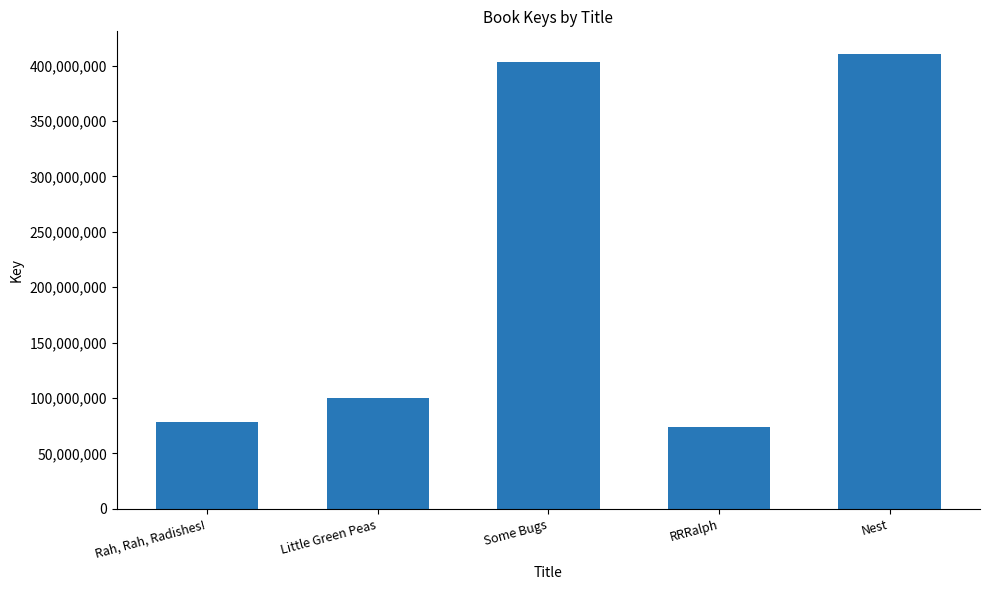

Read the value at Rah, Rah, Radishes!.

77929263